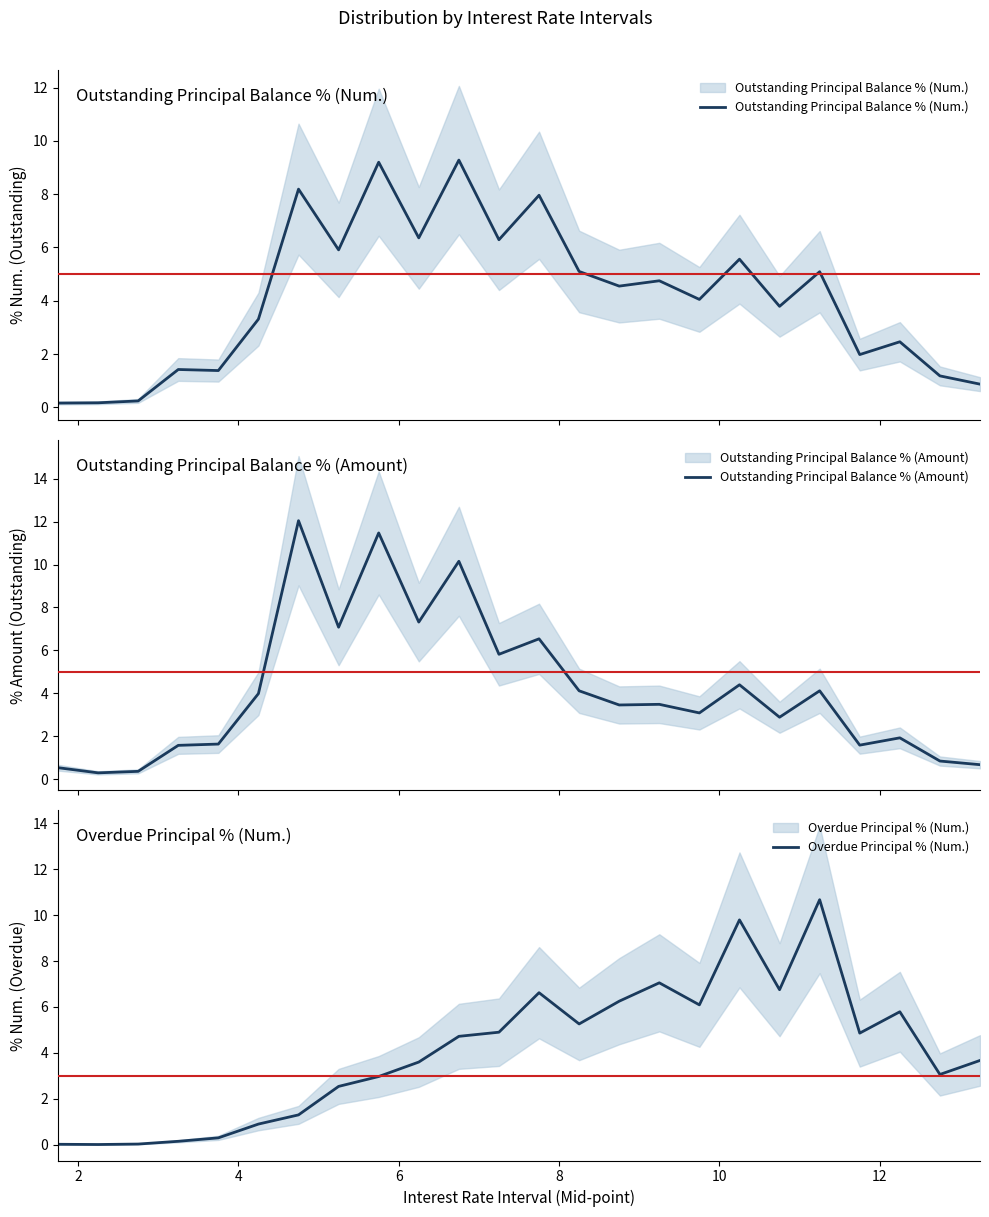

The Outstanding Principal Balance % (Num.) series shows 2.5 at 14. True or false?

False